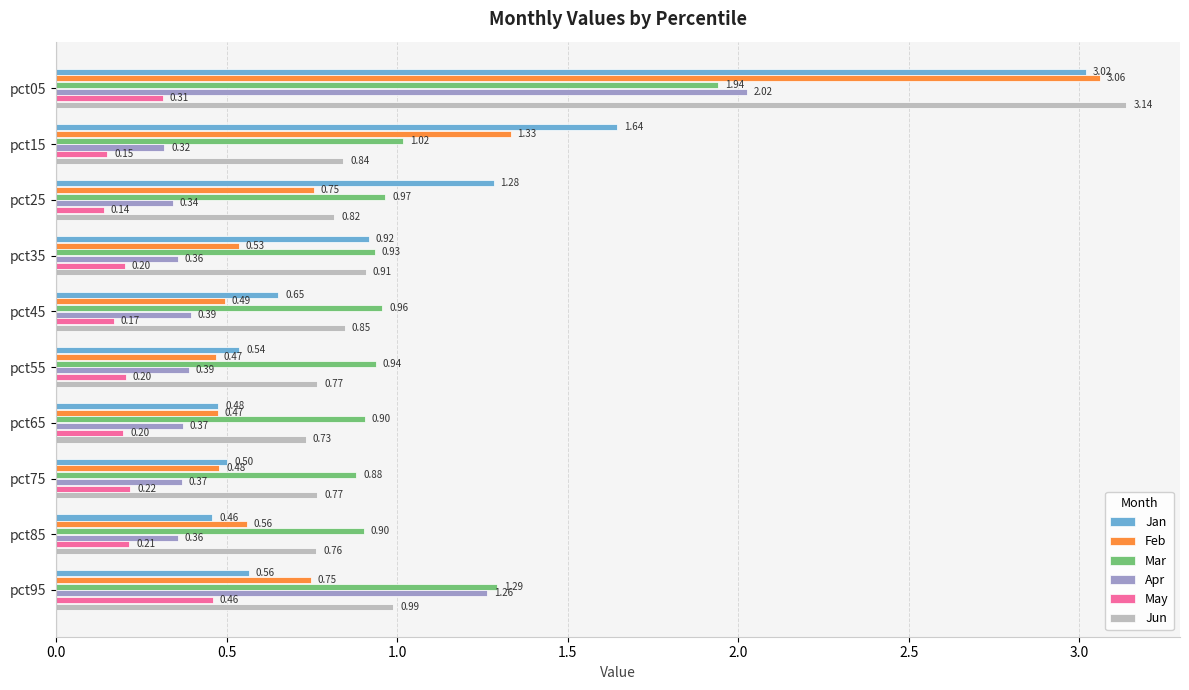

Rank the series by their maximum value, from highest to lowest.

Jun, Feb, Jan, Apr, Mar, May